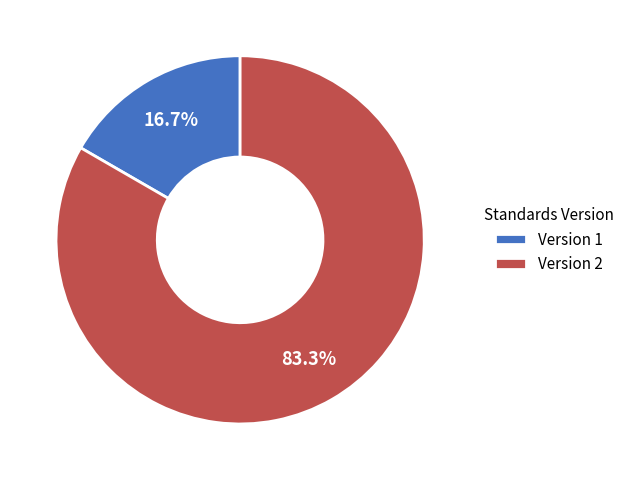

How many segments does this pie chart have?

2